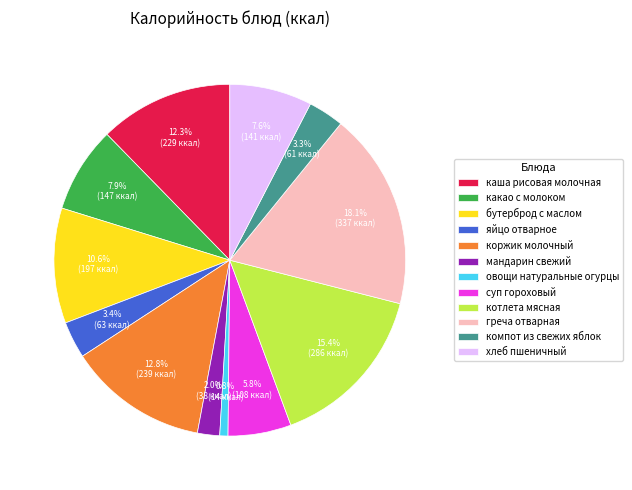

Is there a majority slice in this chart?

No